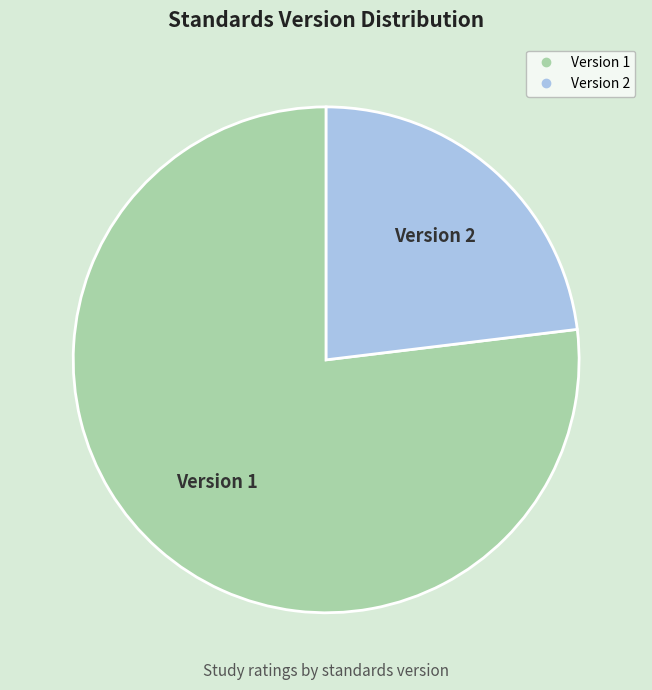

Is there a majority slice in this chart?

Yes